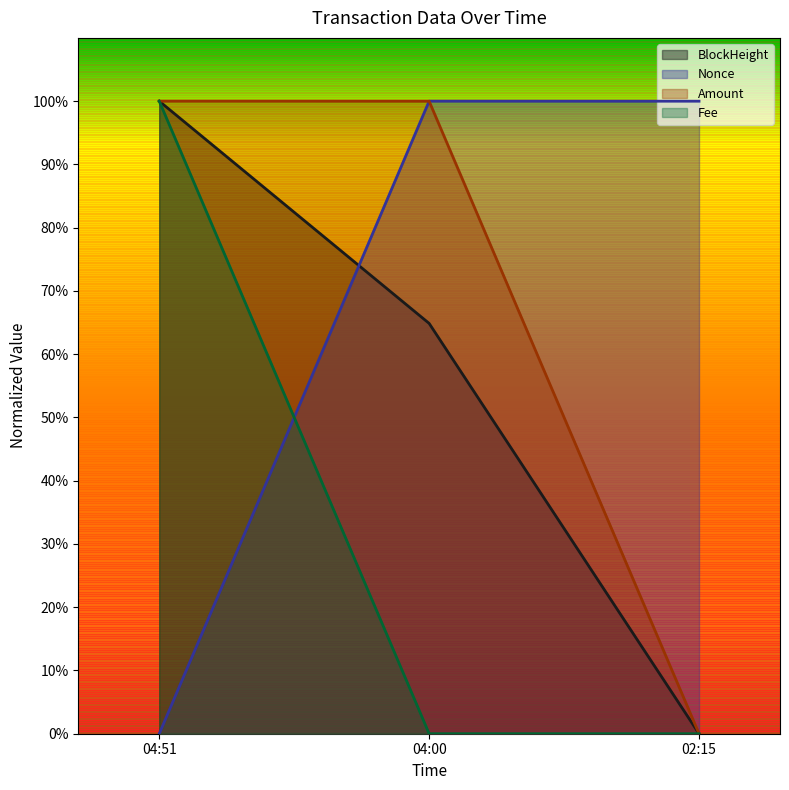

True or false: Fee has a value of -66.2 at 02:15.

False